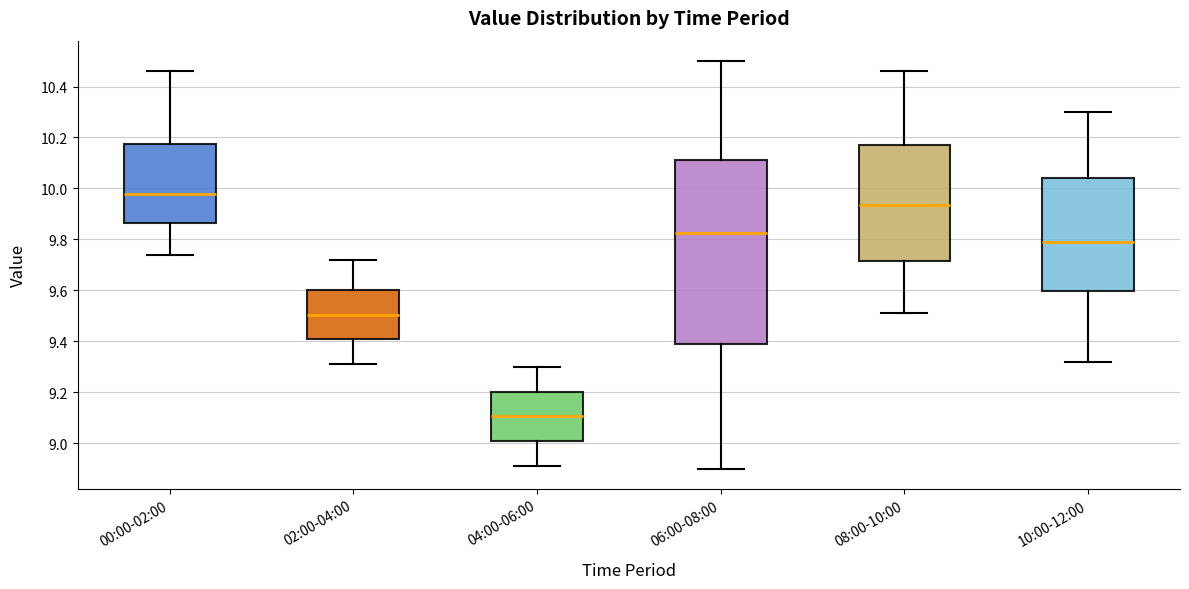

Comparing the boxes themselves (not the whiskers), which one is the tallest?

06:00-08:00